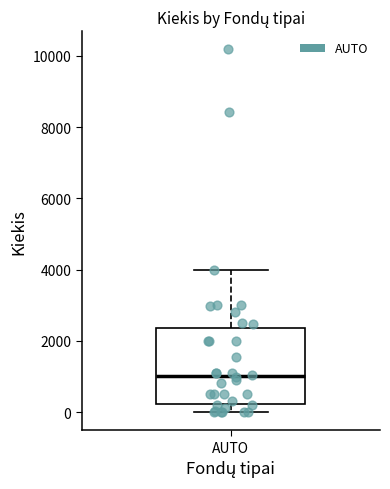

Read this box plot against the y-axis: the position of the median line, the range covered by the box, and the ends of both whiskers. The values are not printed on the chart, so give them approximately, as read against the axis.

median 1000, box 200 to 2400, whiskers 0 to 4000